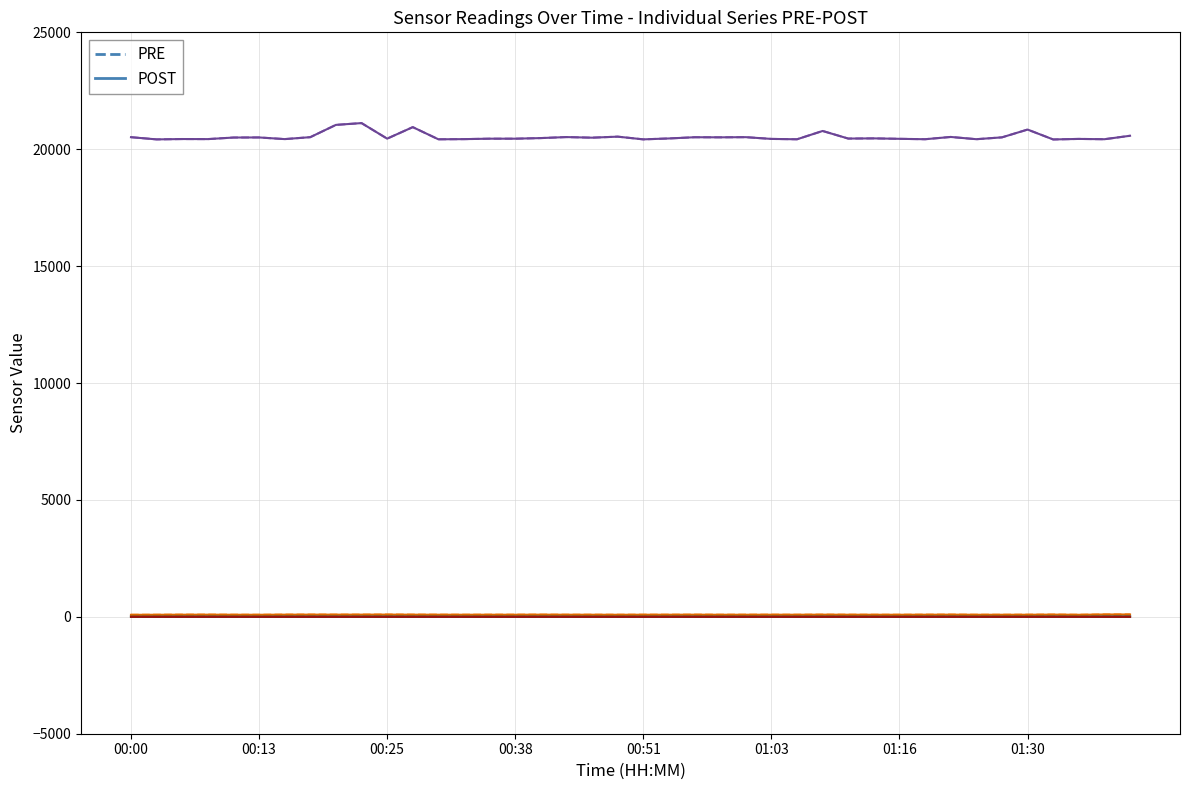

Reading right to left, transcribe all the data shown in this chart.

PRE_BME280_temperature: 21.4	21.6	20.9	22.3	22.5	22.6	22.4	22.3	22.1	22.6	22.5	22.4	22.5	22.4	22.5	22.6	22.5	22.5	22.6	22.6	22.7	22.7	22.7	22.6	22.6	22.7	22.6	22.5	22.5	22.2	22.4	22.3	22.3	22.2	22.6	22.3	22.2	22.4	23.1	23.0
POST_BME280_temperature: 21.4	21.6	20.9	22.3	22.5	22.6	22.4	22.3	22.1	22.6	22.5	22.4	22.5	22.4	22.5	22.6	22.5	22.5	22.6	22.6	22.7	22.7	22.7	22.6	22.6	22.7	22.6	22.5	22.5	22.2	22.4	22.3	22.3	22.2	22.6	22.3	22.2	22.4	23.1	23.0